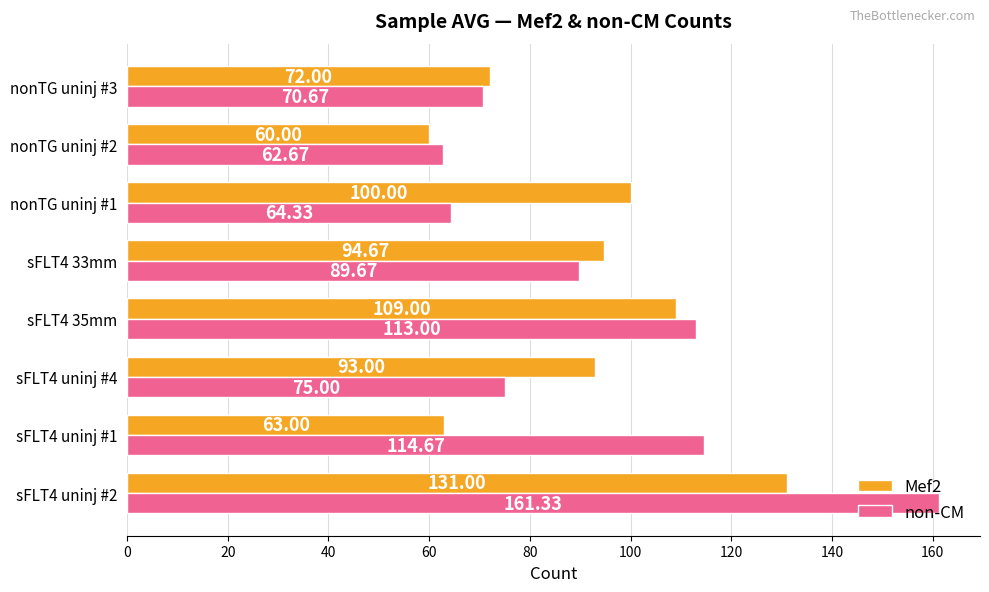

List the labels in order of Mef2 value, largest first.

sFLT4 uninj #2, sFLT4 35mm, nonTG uninj #1, sFLT4 33mm, sFLT4 uninj #4, nonTG uninj #3, sFLT4 uninj #1, nonTG uninj #2